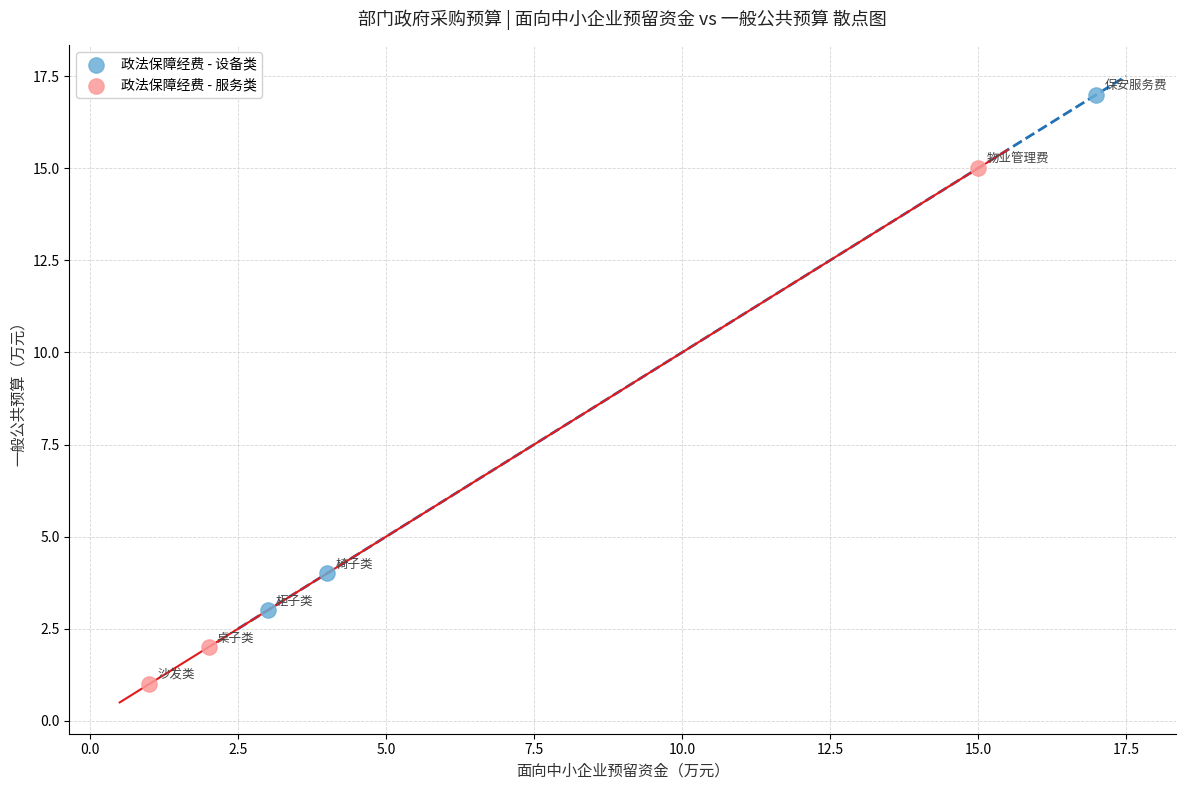

What are all the series names shown in the legend?

政法保障经费 - 设备类, 政法保障经费 - 服务类